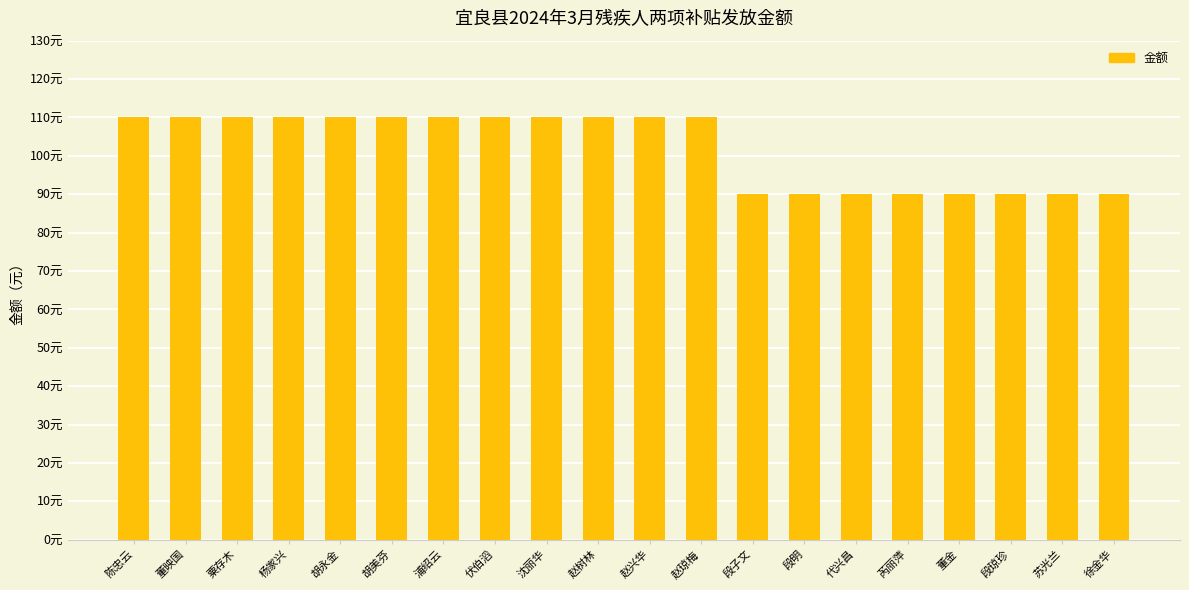

How many bars are there in total?

20